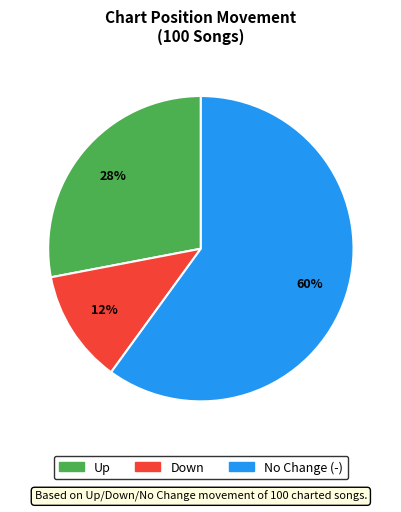

To the nearest percent, what is the average slice percentage?

33%